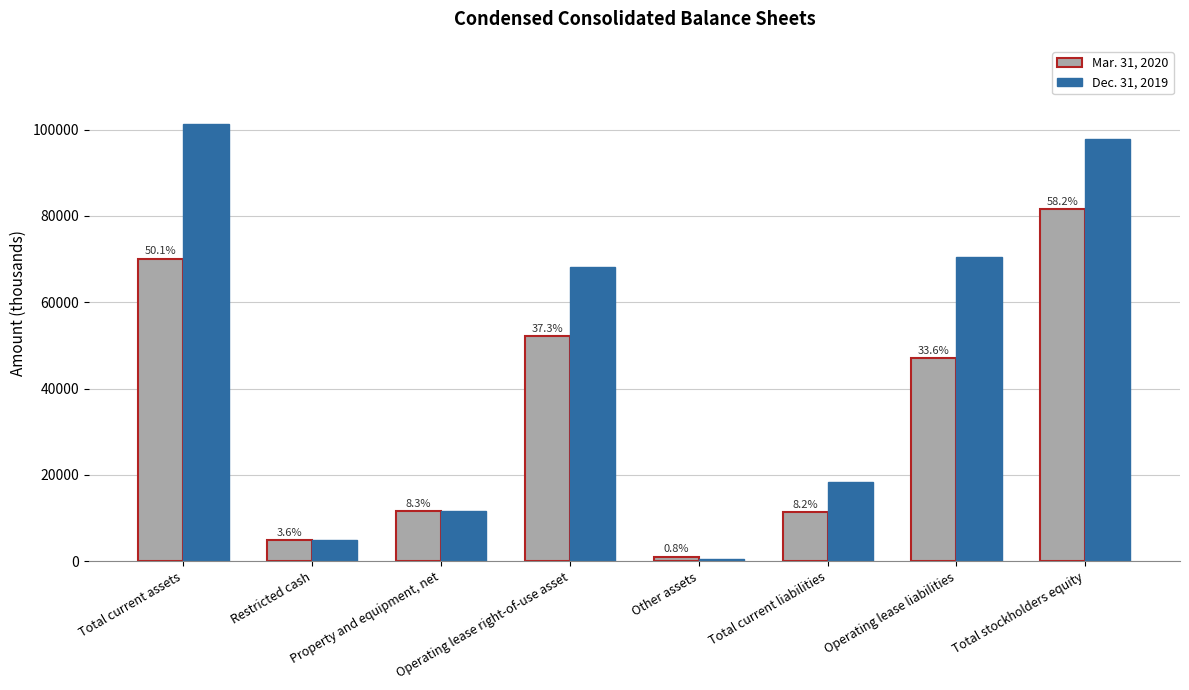

Between Other assets and Total current liabilities, which series saw the biggest shift?

Dec. 31, 2019